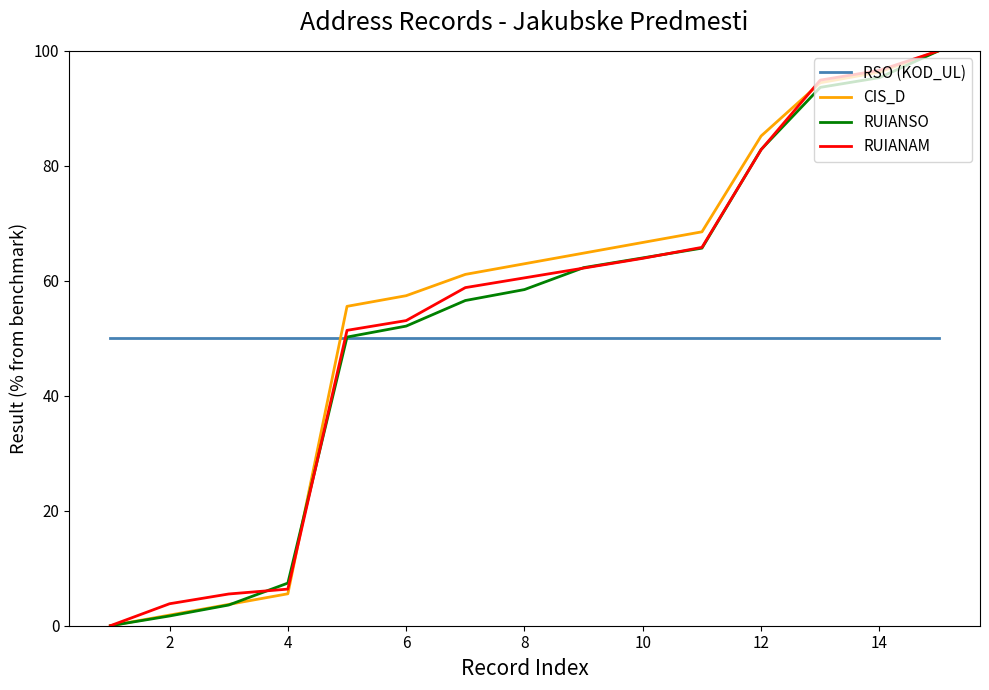

Does the chart have visible grid lines?

No